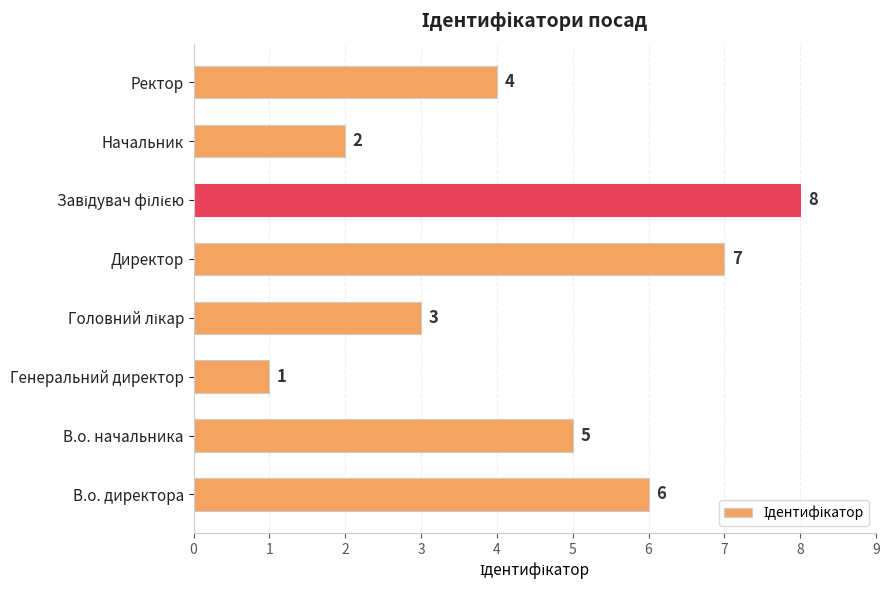

How many data points does each series have?

8